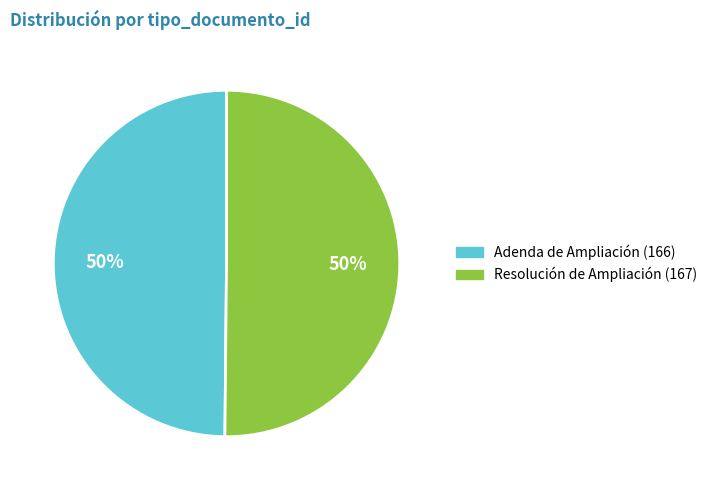

How many slices are in this pie chart?

2